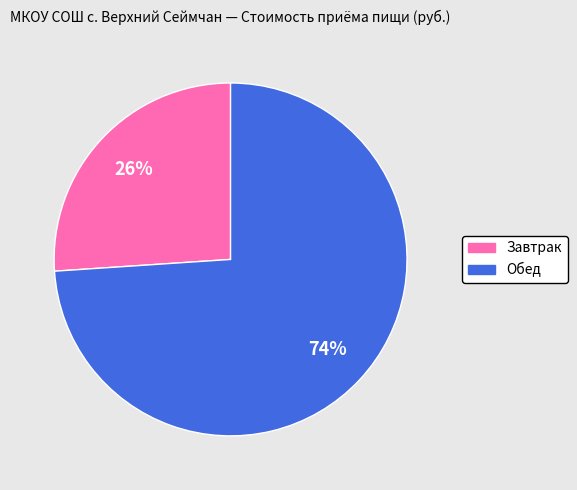

Which has a higher value, Завтрак or Обед?

Обед